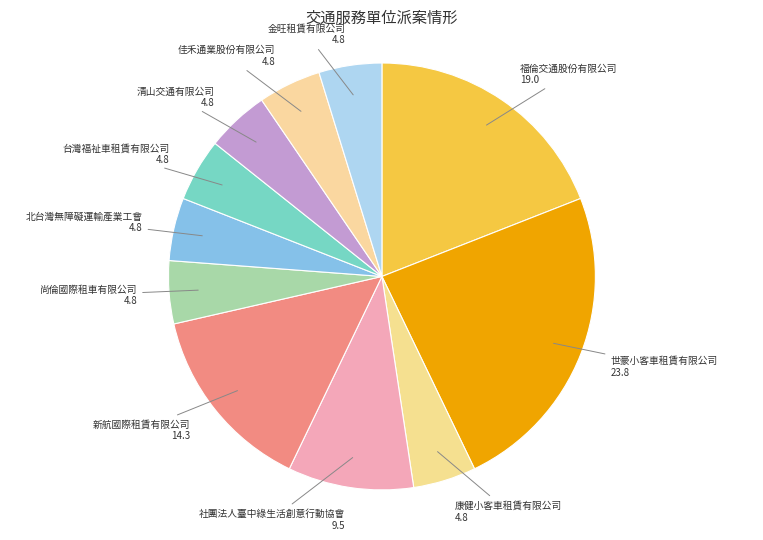

The 新航國際租賃有限公司 slice represents 9% of the pie. True or false?

False